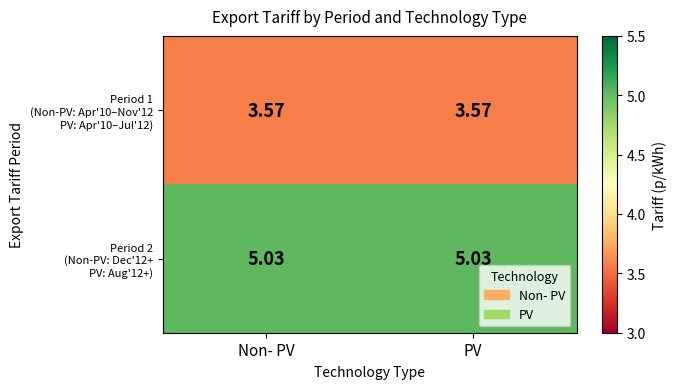

Which category has the lowest value across all series?

Non- PV